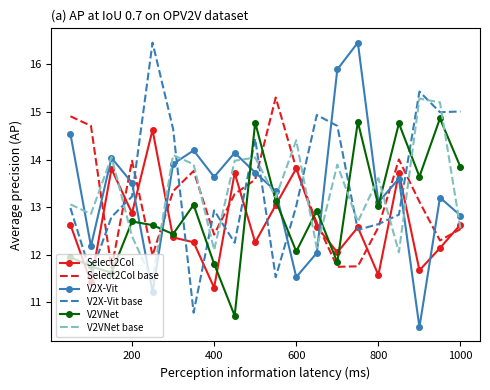

How many distinct data groups are displayed?

6